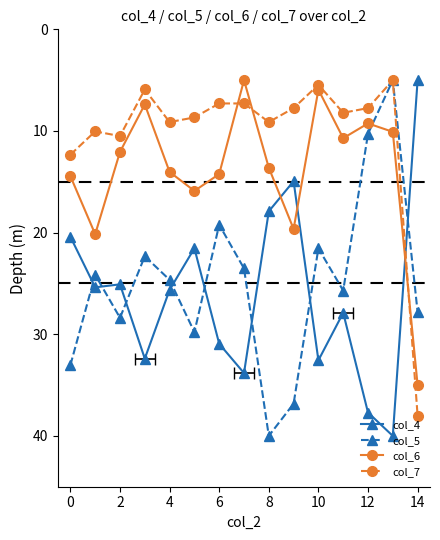

What is the label of the 12th point from the left?

11